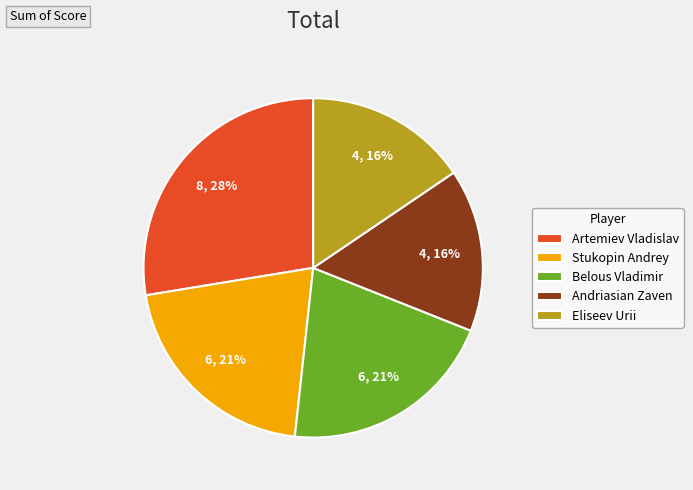

Between Andriasian Zaven and Artemiev Vladislav, which is larger?

Artemiev Vladislav